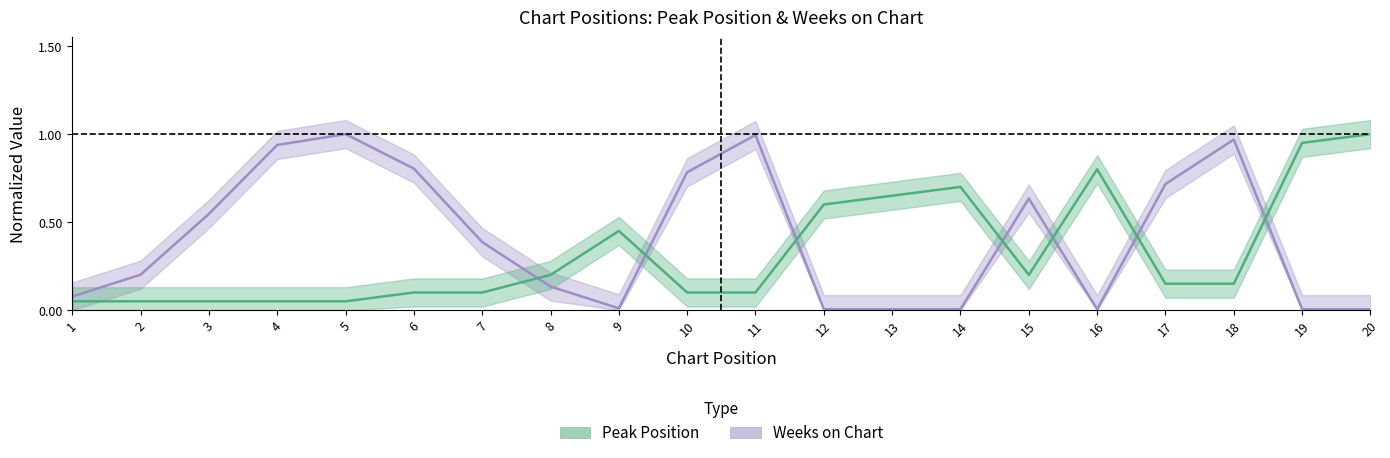

List the series in order of their overall mean, lowest first.

Peak Position, Weeks on Chart